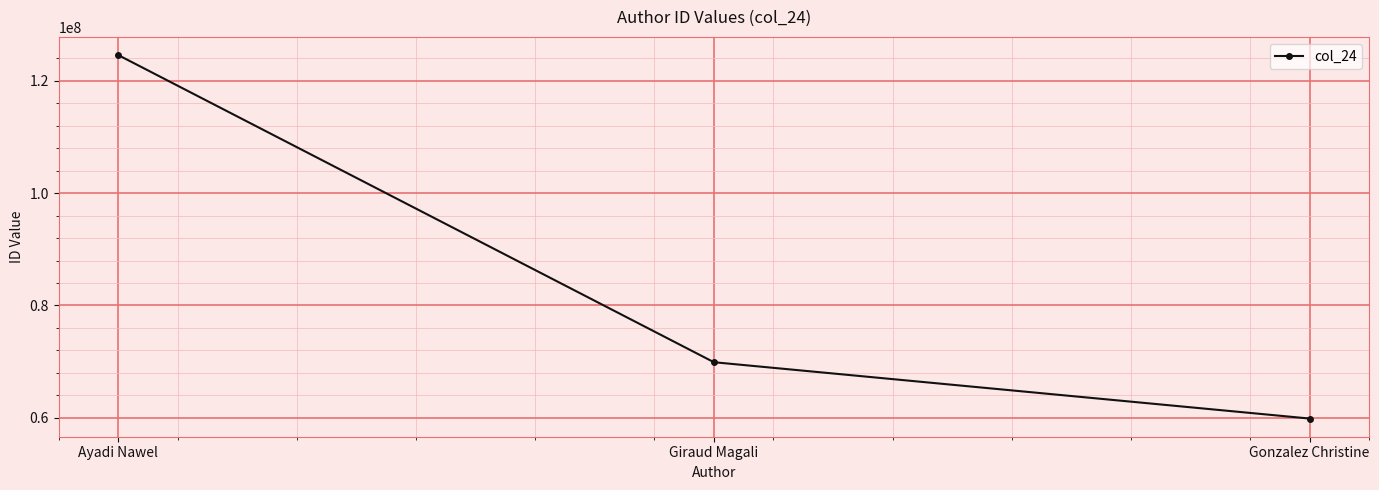

What is the label of the 3rd point from the right?

Ayadi Nawel